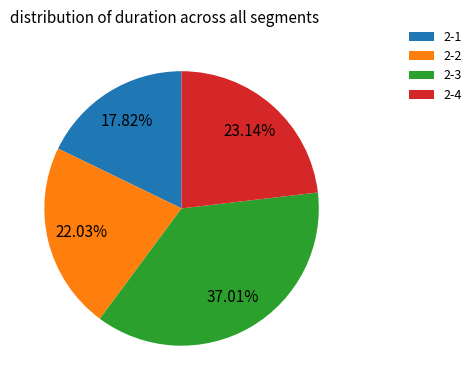

What percentage is the 2-4 slice, to the nearest percent?

23%